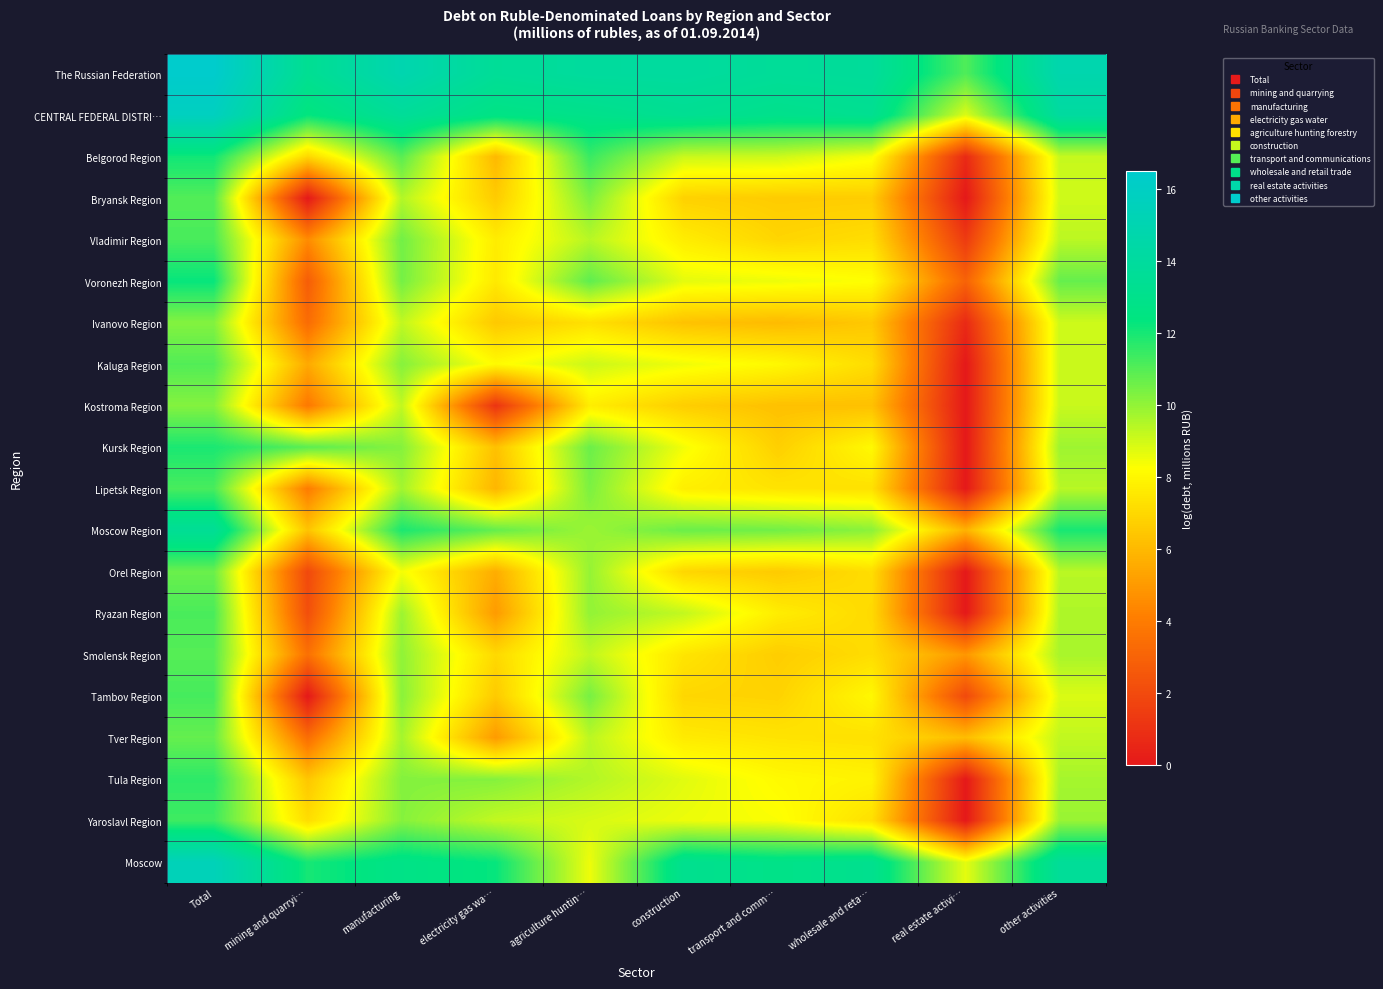

What is the total value across all series at manufacturing?

212.1